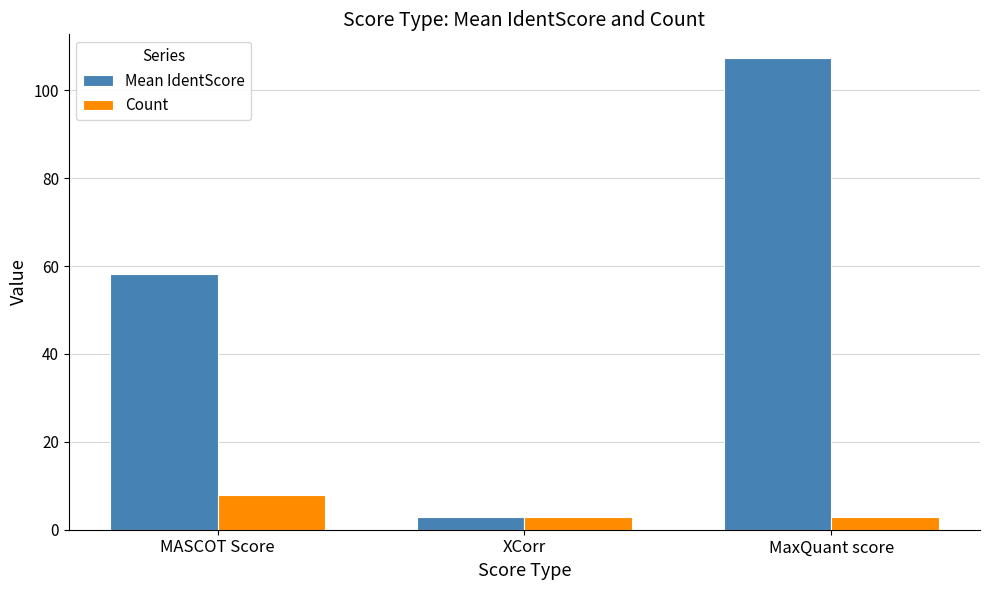

At which label is Mean IdentScore closest to 55?

MASCOT Score